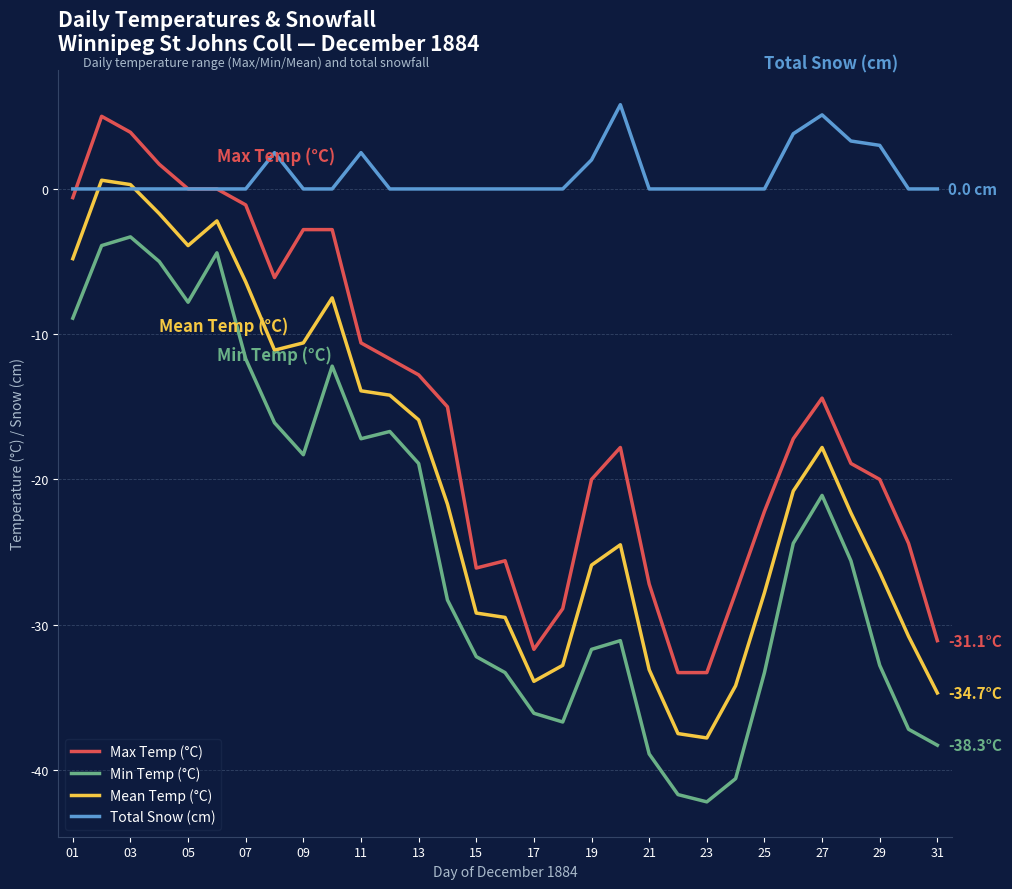

Which series has the largest total across all categories?

Total Snow (cm)